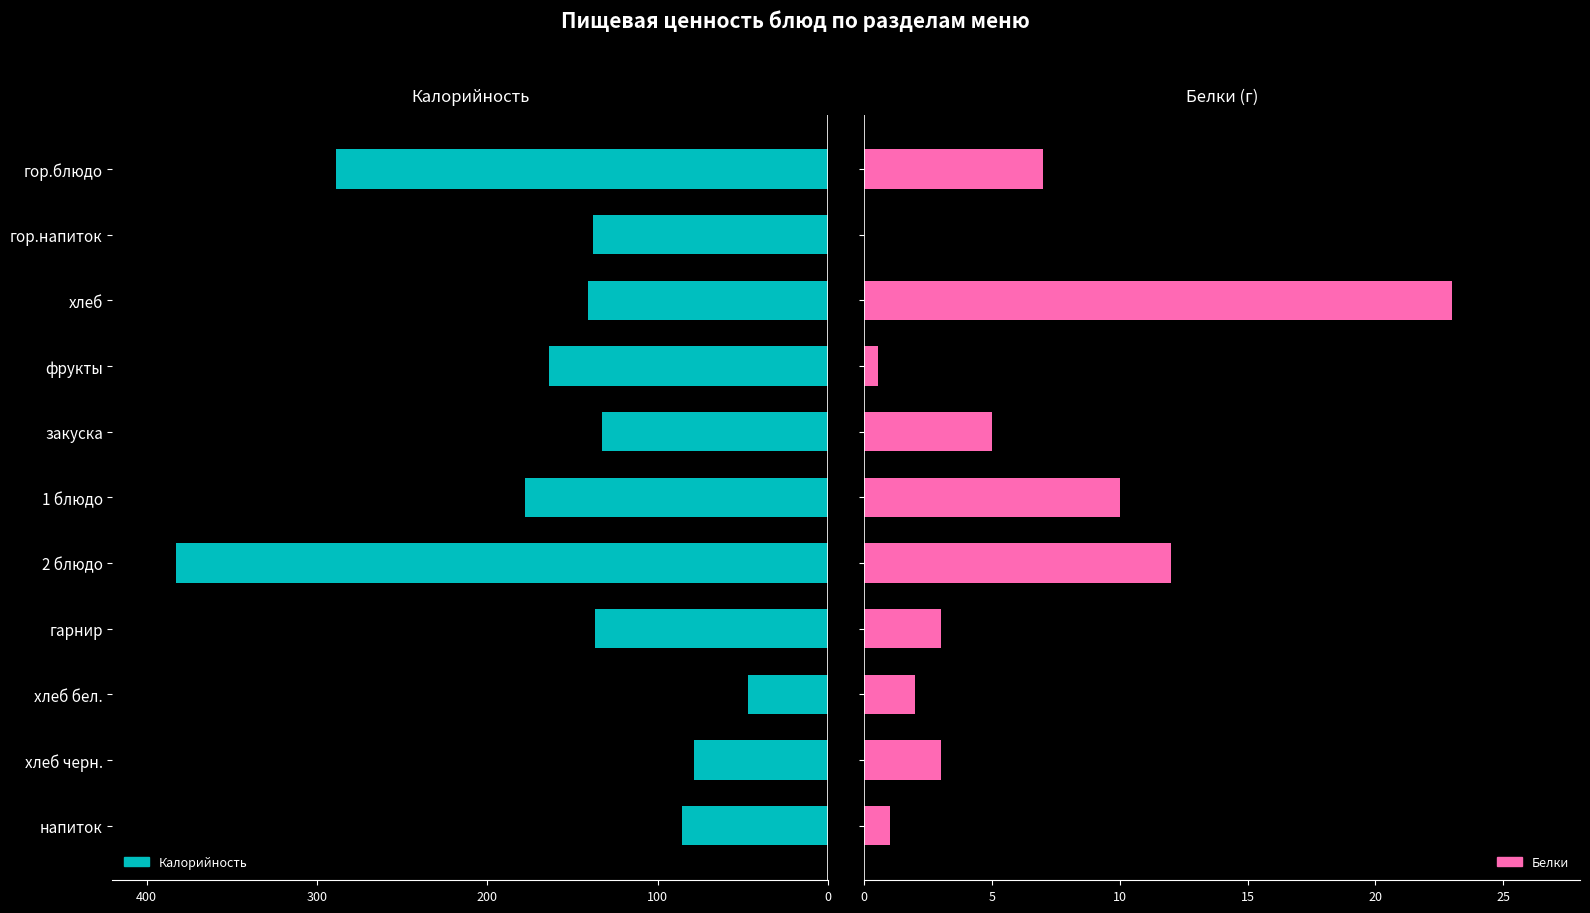

Which series changed the most between хлеб and фрукты?

Калорийность